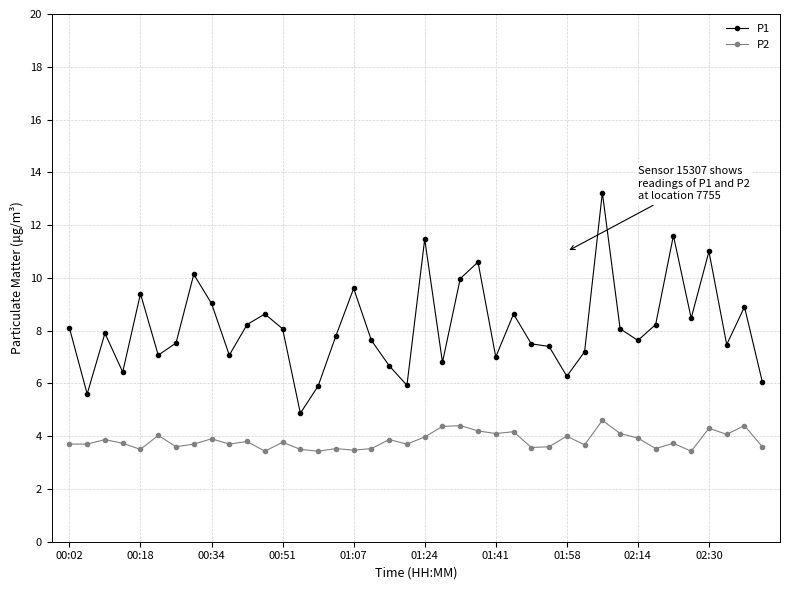

What is the minimum value for P2?

3.4